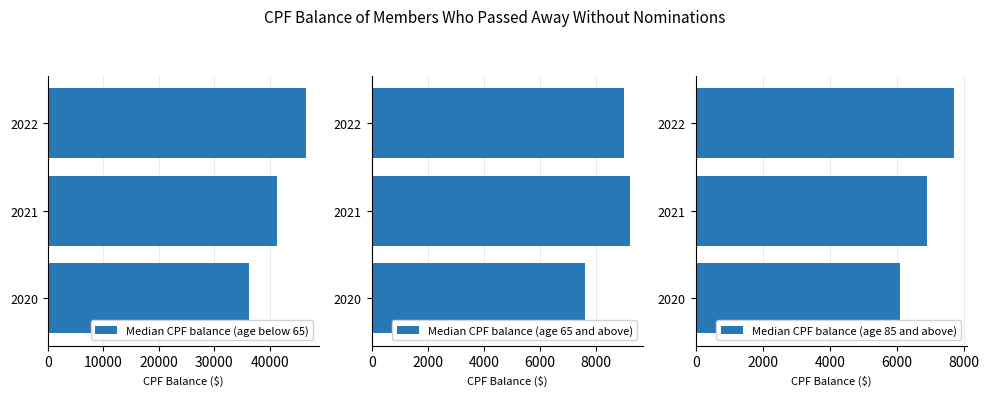

List the labels in order of Median CPF balance (age below 65) value, smallest first.

2020, 2021, 2022